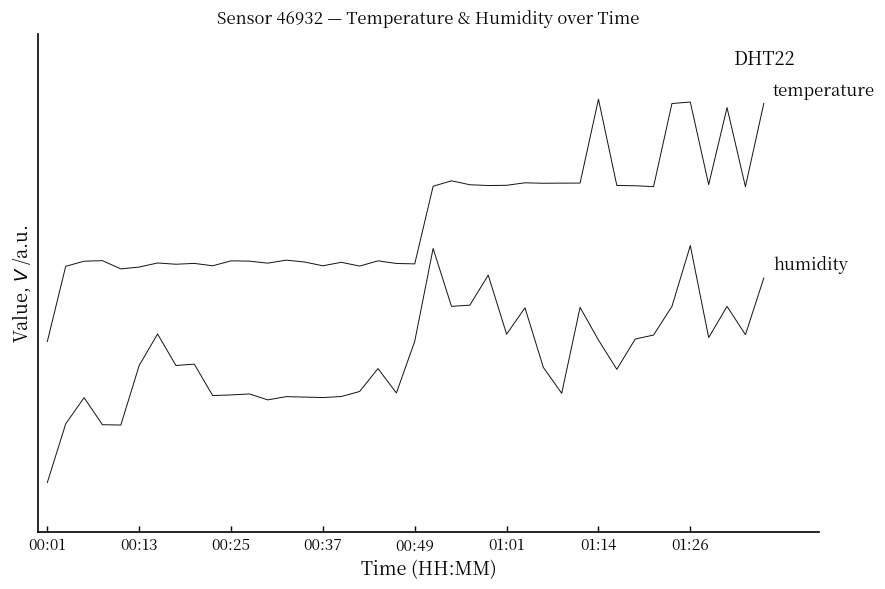

Reading right to left, list all the values displayed in this chart.

humidity: 0.9	0.6	0.8	0.6	1.0	0.8	0.6	0.6	0.5	0.6	0.7	0.4	0.5	0.7	0.6	0.9	0.8	0.8	1.0	0.6	0.4	0.5	0.4	0.4	0.4	0.4	0.4	0.4	0.4	0.4	0.4	0.5	0.5	0.6	0.5	0.3	0.3	0.4	0.3	0.0
temperature: 1.6	1.3	1.6	1.3	1.6	1.6	1.3	1.3	1.3	1.6	1.3	1.3	1.3	1.3	1.3	1.3	1.3	1.3	1.3	0.9	0.9	0.9	0.9	0.9	0.9	0.9	0.9	0.9	0.9	0.9	0.9	0.9	0.9	0.9	0.9	0.9	0.9	0.9	0.9	0.6